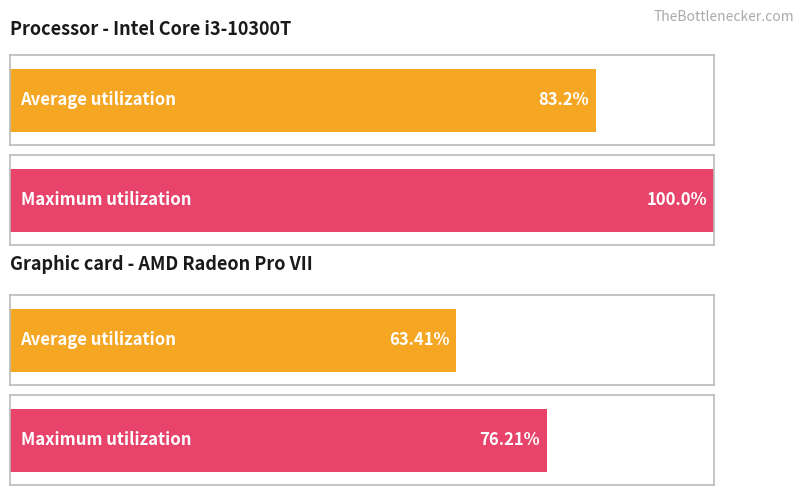

What are all the series names shown in the legend?

Average utilization, Maximum utilization